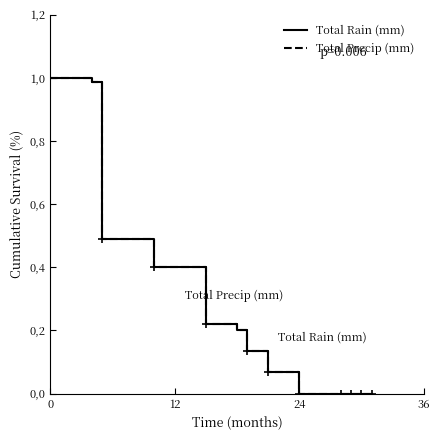

Does the chart display data point markers on the line(s)?

No